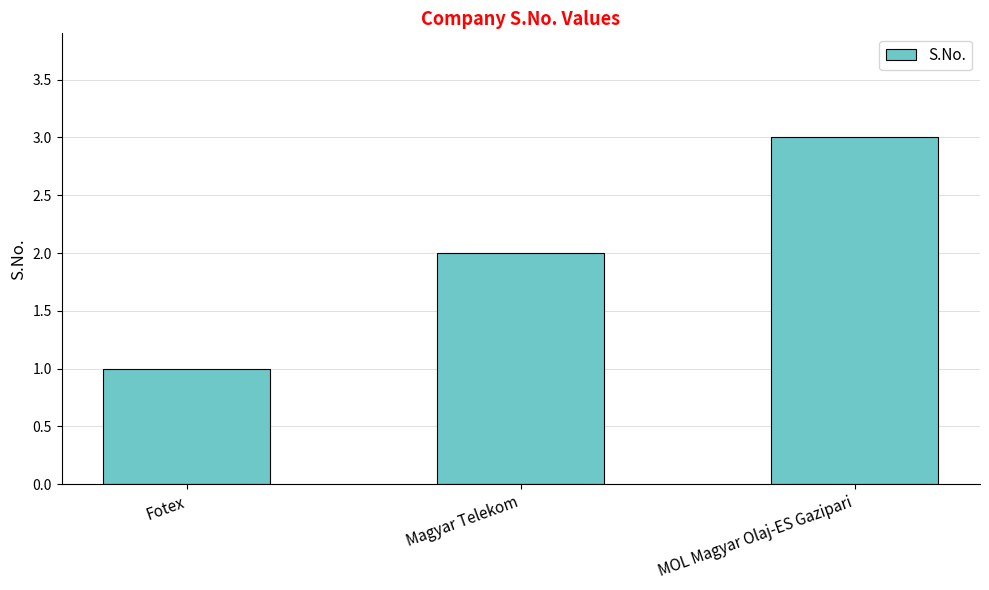

What is the average value?

2